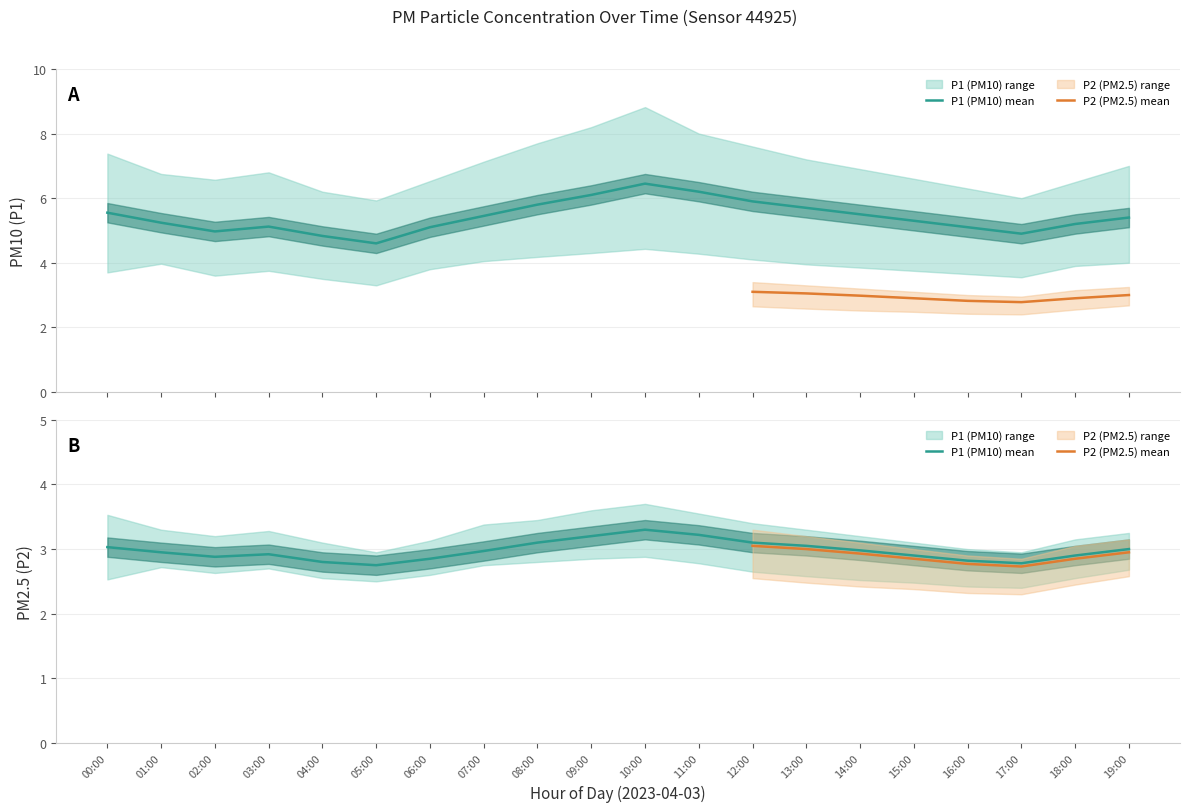

Which has a higher value, 18:00 or 05:00?

18:00